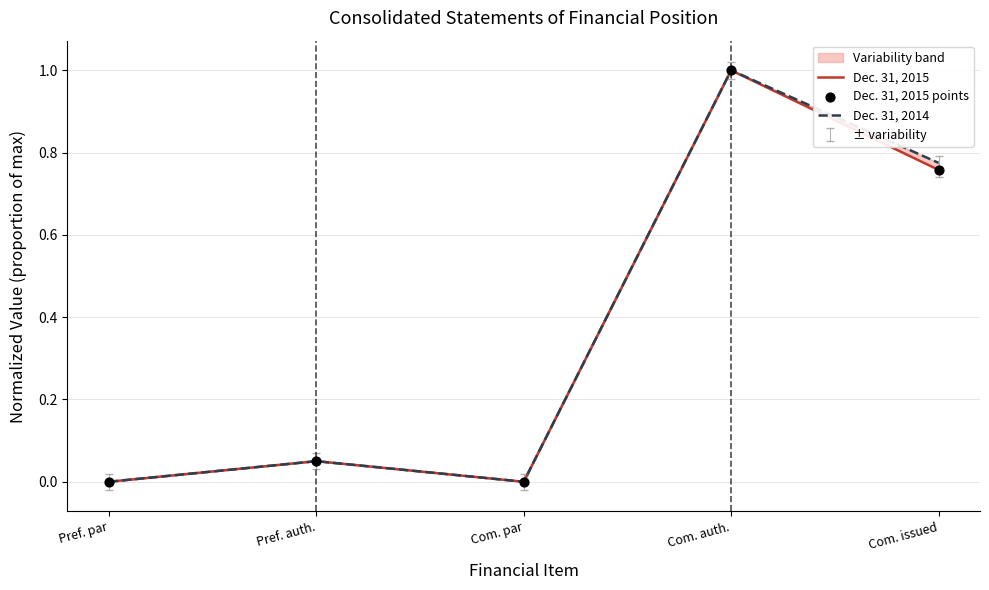

At how many categories does at least one series exceed 0?

3